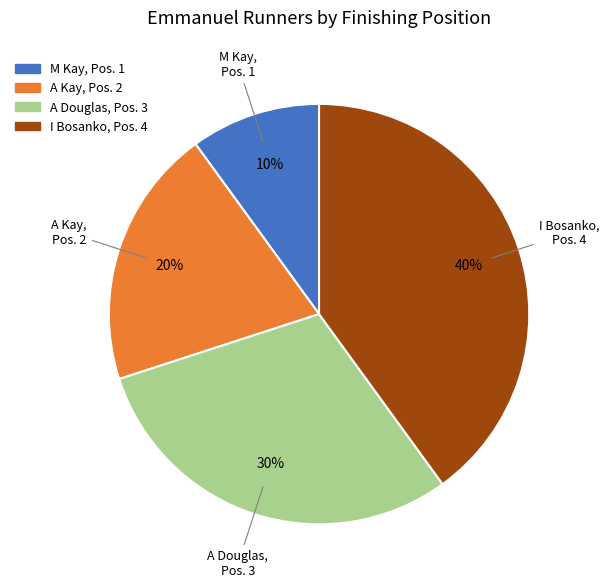

To the nearest percent, what portion does I Bosanko represent?

40%